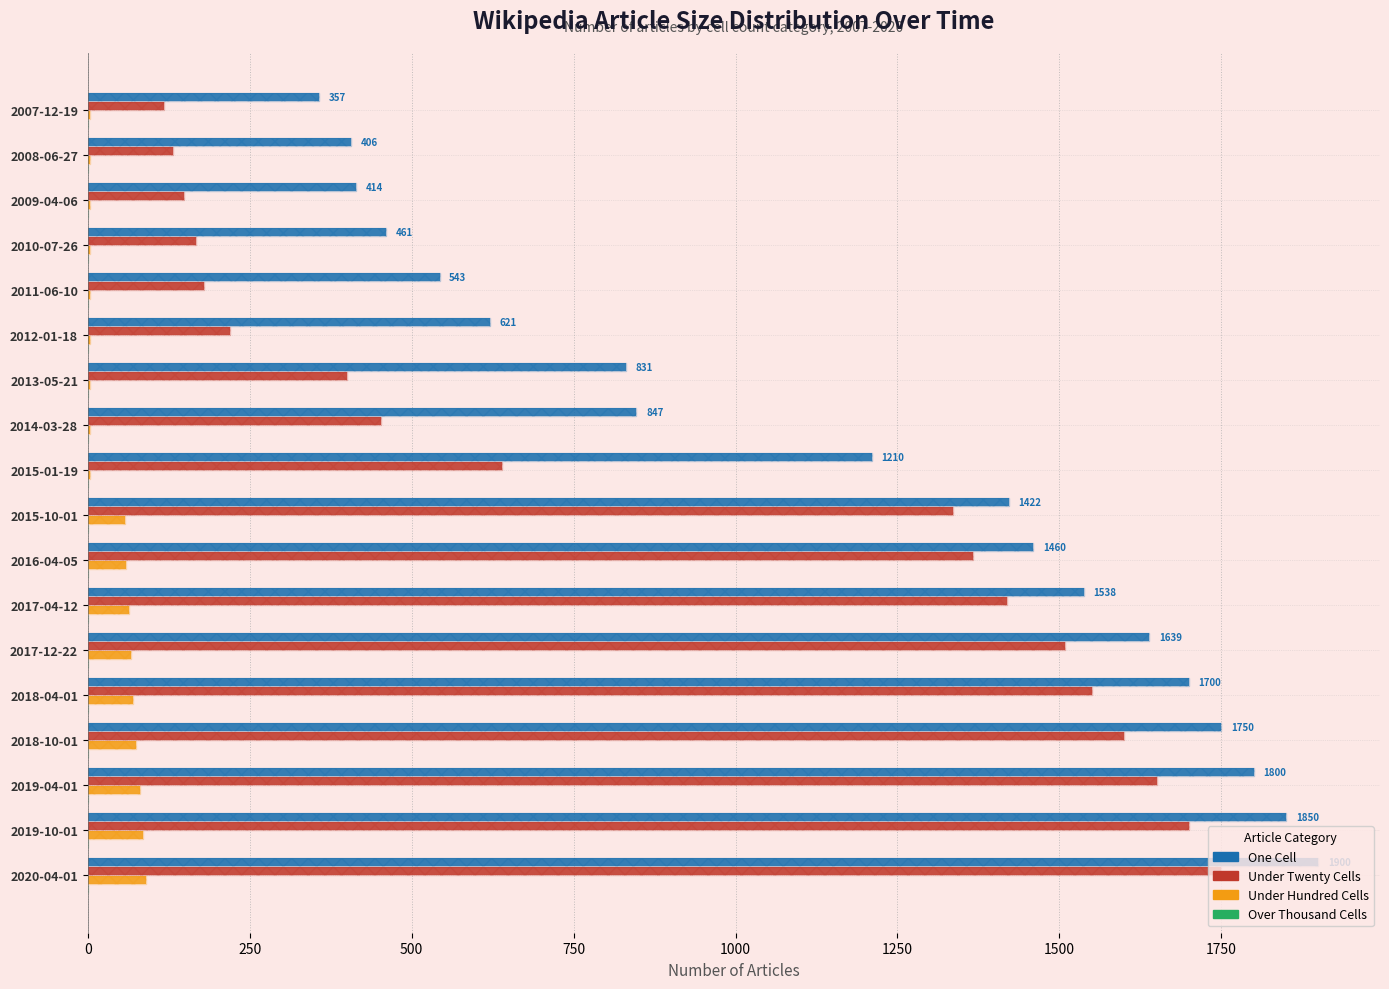

Is it true that under_twenty_cells equals 2295.0 at 2017-12-22?

False